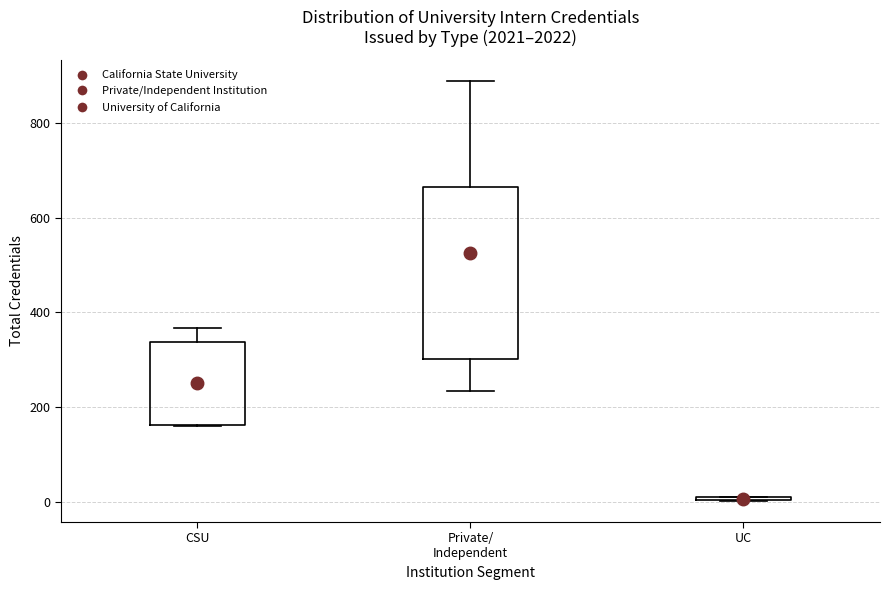

Reading left to right, transcribe this box plot: for each box, give where its median line is, the range the box spans, and where its two whiskers end, as read against the y-axis. The values are not printed on the chart, so give them approximately, as read against the axis.

CSU: median 240, box 160 to 340, whiskers 160 to 360
Private/ Independent: median 560, box 300 to 660, whiskers 240 to 880
UC: box collapsed to a line at 0, whiskers 0 to 20